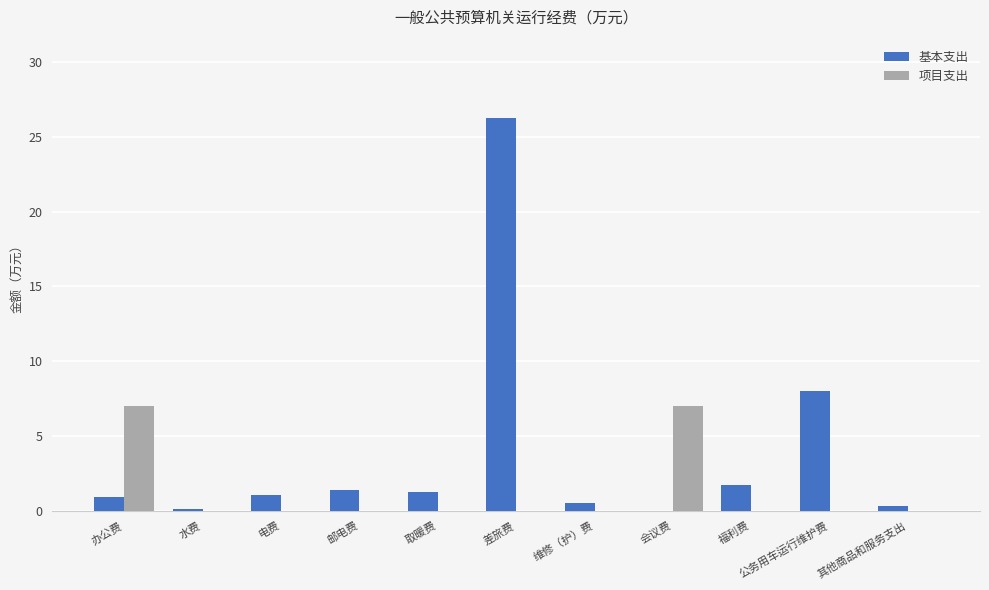

What is the maximum value for 项目支出?

7.0